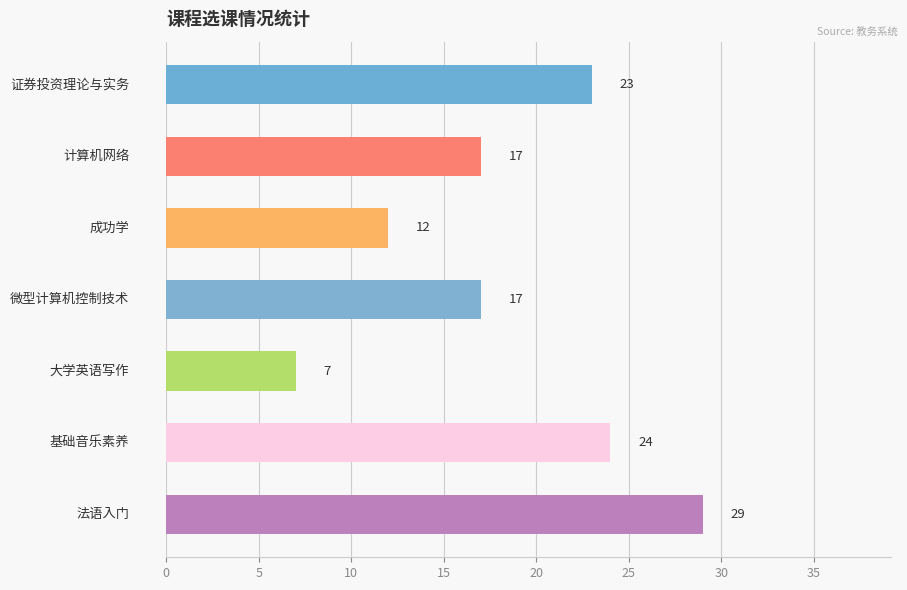

What is the maximum value shown in the chart?

29